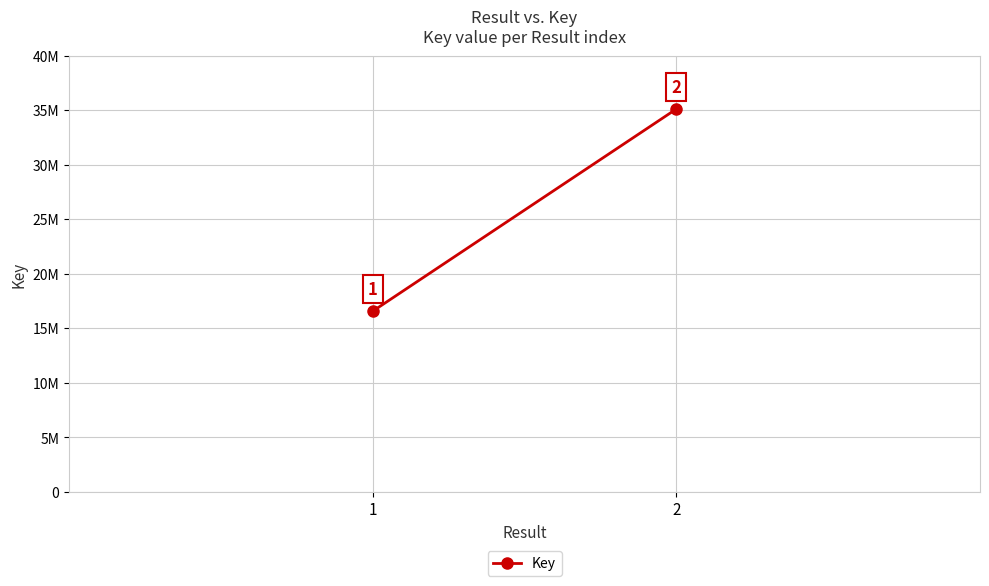

Count the values in the range 16550432 to 35103132.

2